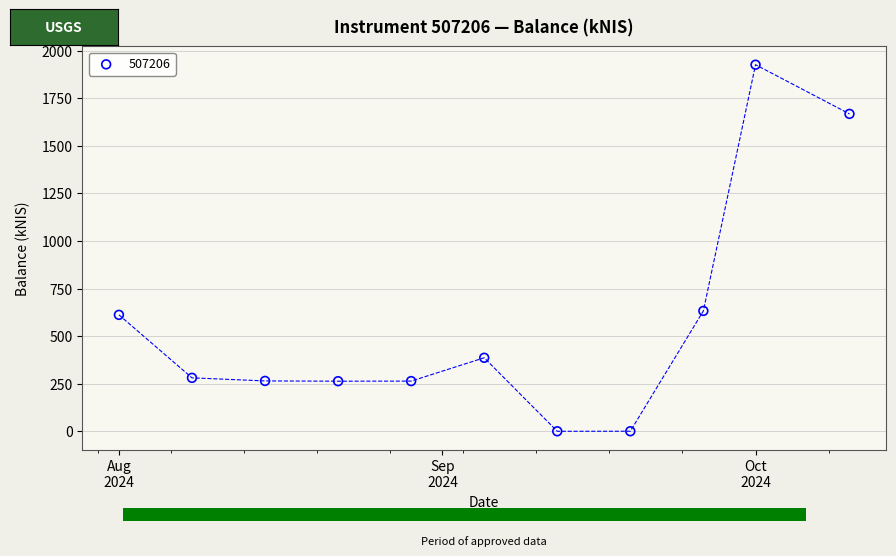

What is the average Y value?

572.3